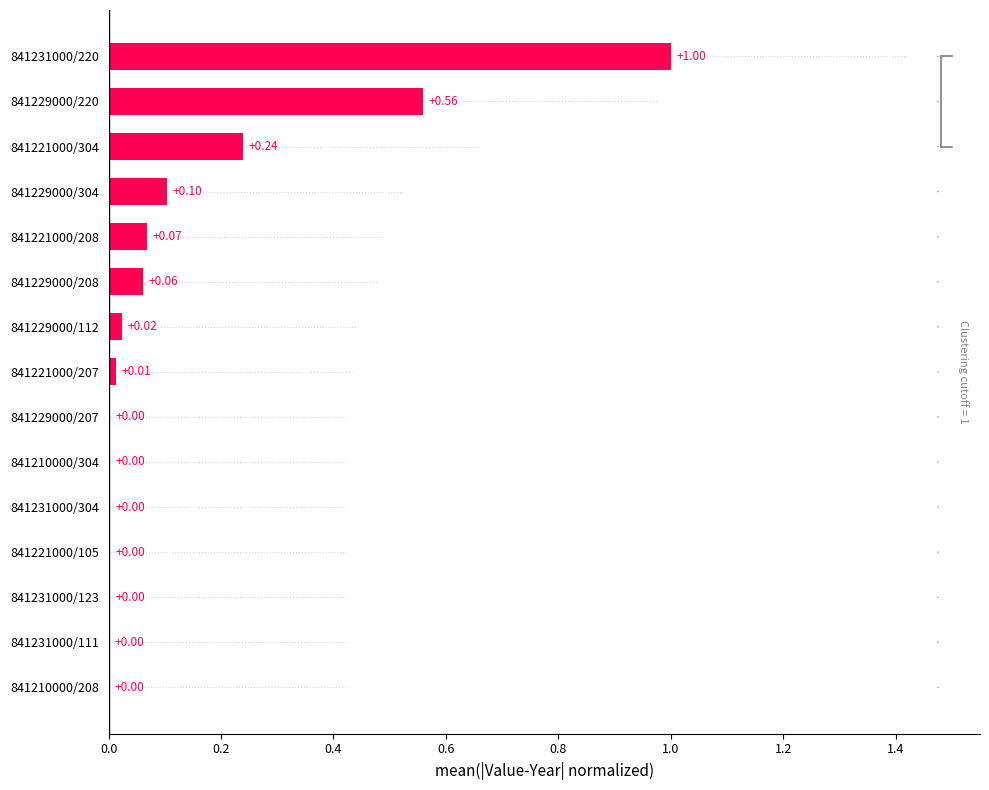

Between 841221000/208 and 841231000/220, which is larger?

841231000/220